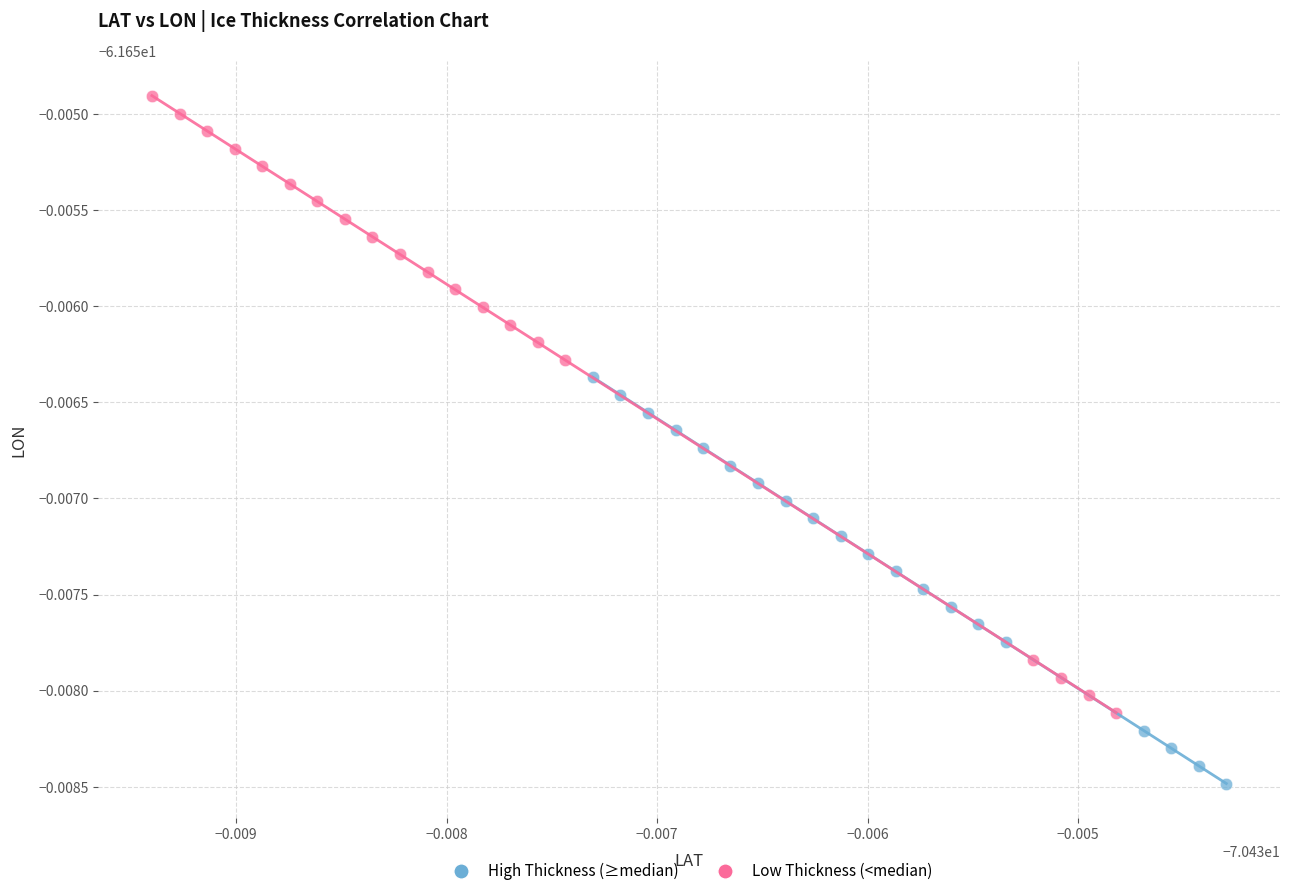

What are all the series names shown in the legend?

High Thickness (≥median), Low Thickness (<median)